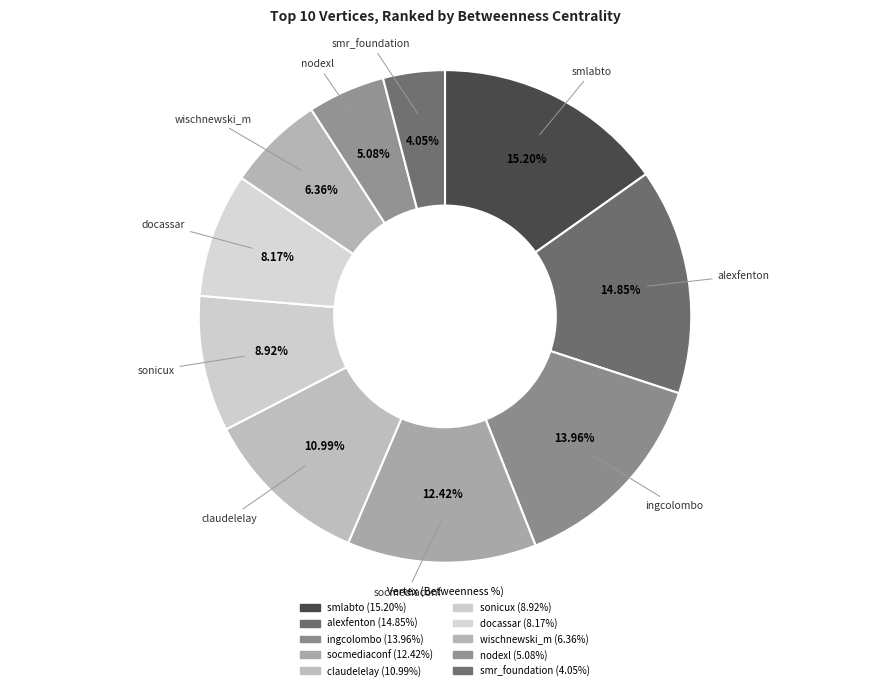

How many segments does this pie chart have?

10